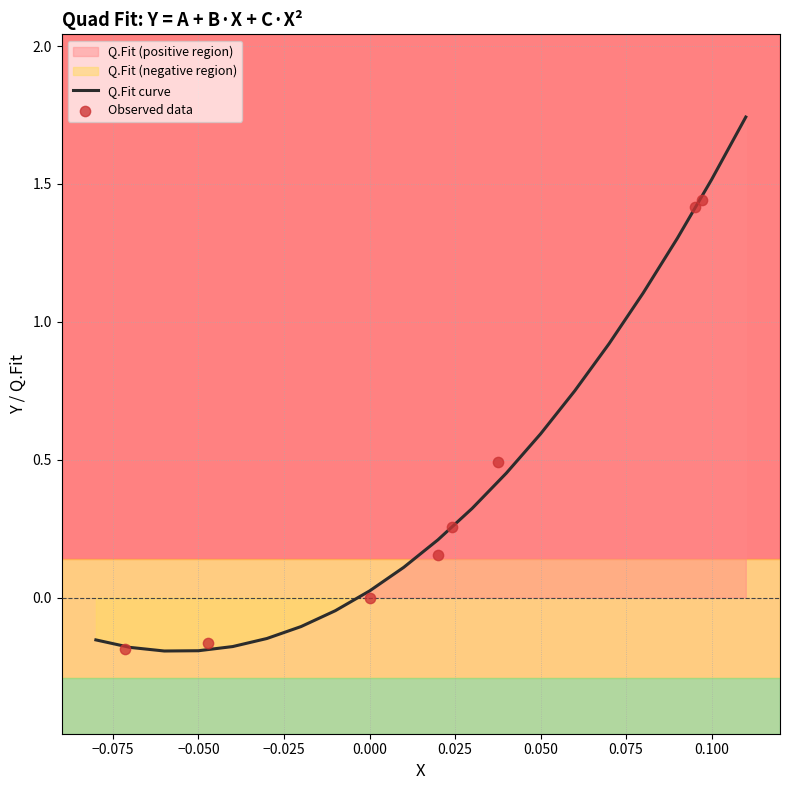

Is it true that Q.Fit curve equals 0.0 at 0.000?

True